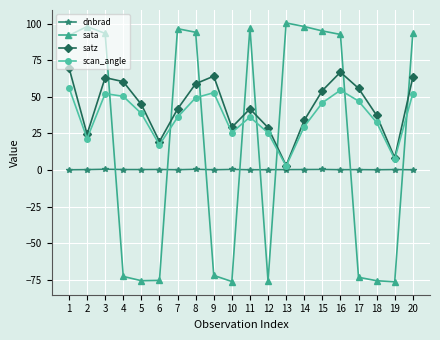

What is the value of the sata point at the 15th from the left?

95.0